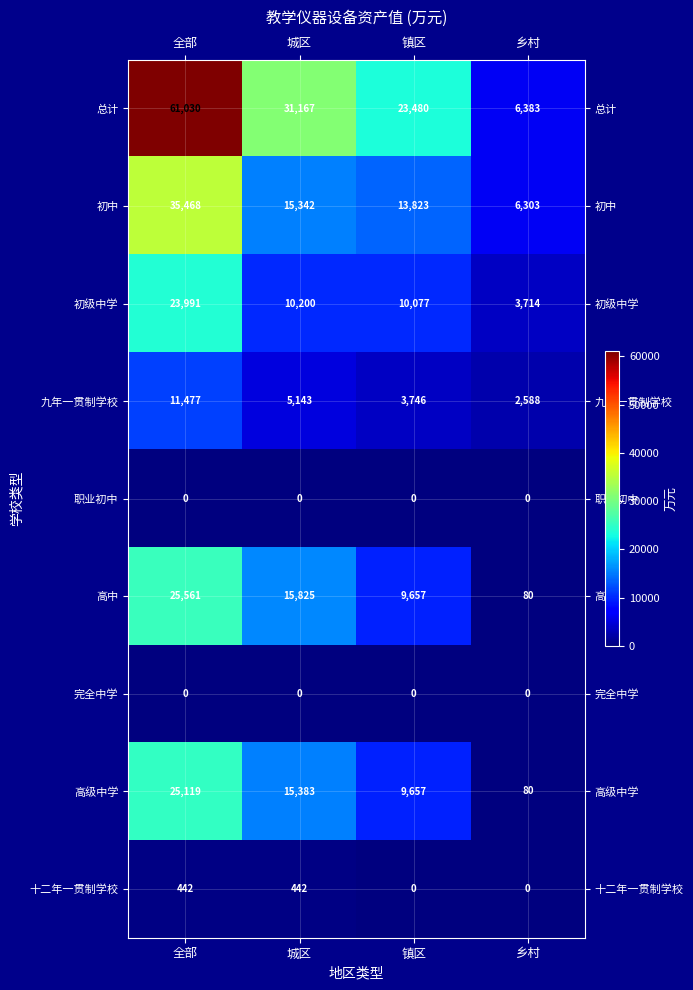

Which category has the lowest value in the 总计 series?

乡村